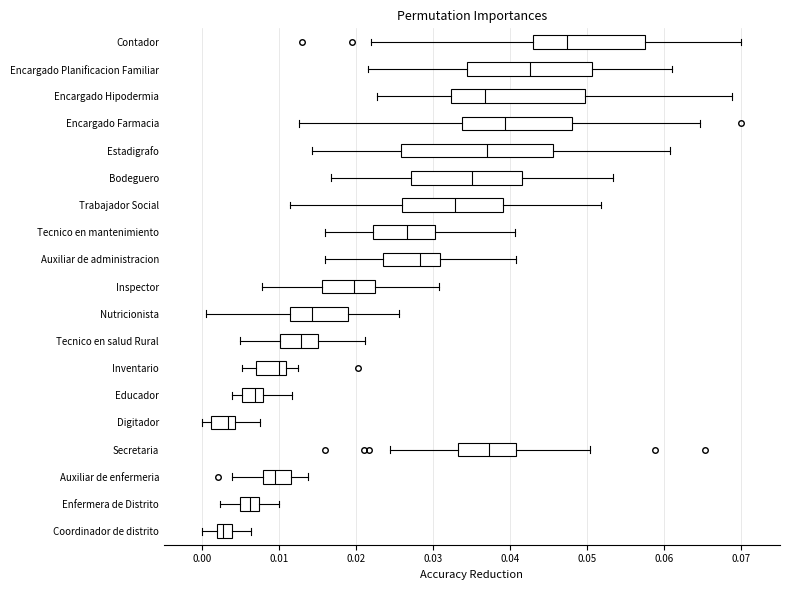

Reading bottom to top, transcribe this box plot: for each box, give where its median line is, the range the box spans, and where its two whiskers end, as read against the x-axis. The values are not printed on the chart, so give them approximately, as read against the axis.

Coordinador de distrito: median 0.003, box 0.002 to 0.004, whiskers 0.000 to 0.006
Enfermera de Distrito: median 0.006, box 0.005 to 0.007, whiskers 0.002 to 0.010
Auxiliar de enfermeria: median 0.009, box 0.008 to 0.011, whiskers 0.004 to 0.014
Secretaria: median 0.037, box 0.033 to 0.041, whiskers 0.024 to 0.050
Digitador: median 0.003, box 0.001 to 0.004, whiskers 0.000 to 0.008
Educador: median 0.007, box 0.005 to 0.008, whiskers 0.004 to 0.012
Inventario: median 0.010, box 0.007 to 0.011, whiskers 0.005 to 0.012
Tecnico en salud Rural: median 0.013, box 0.010 to 0.015, whiskers 0.005 to 0.021
Nutricionista: median 0.014, box 0.011 to 0.019, whiskers 0.000 to 0.026
Inspector: median 0.020, box 0.016 to 0.022, whiskers 0.008 to 0.031
Auxiliar de administracion: median 0.028, box 0.023 to 0.031, whiskers 0.016 to 0.041
Tecnico en mantenimiento: median 0.027, box 0.022 to 0.030, whiskers 0.016 to 0.041
Trabajador Social: median 0.033, box 0.026 to 0.039, whiskers 0.011 to 0.052
Bodeguero: median 0.035, box 0.027 to 0.041, whiskers 0.017 to 0.053
Estadigrafo: median 0.037, box 0.026 to 0.045, whiskers 0.014 to 0.061
Encargado Farmacia: median 0.039, box 0.034 to 0.048, whiskers 0.013 to 0.065
Encargado Hipodermia: median 0.037, box 0.032 to 0.050, whiskers 0.023 to 0.069
Encargado Planificacion Familiar: median 0.042, box 0.034 to 0.051, whiskers 0.021 to 0.061
Contador: median 0.047, box 0.043 to 0.057, whiskers 0.022 to 0.070